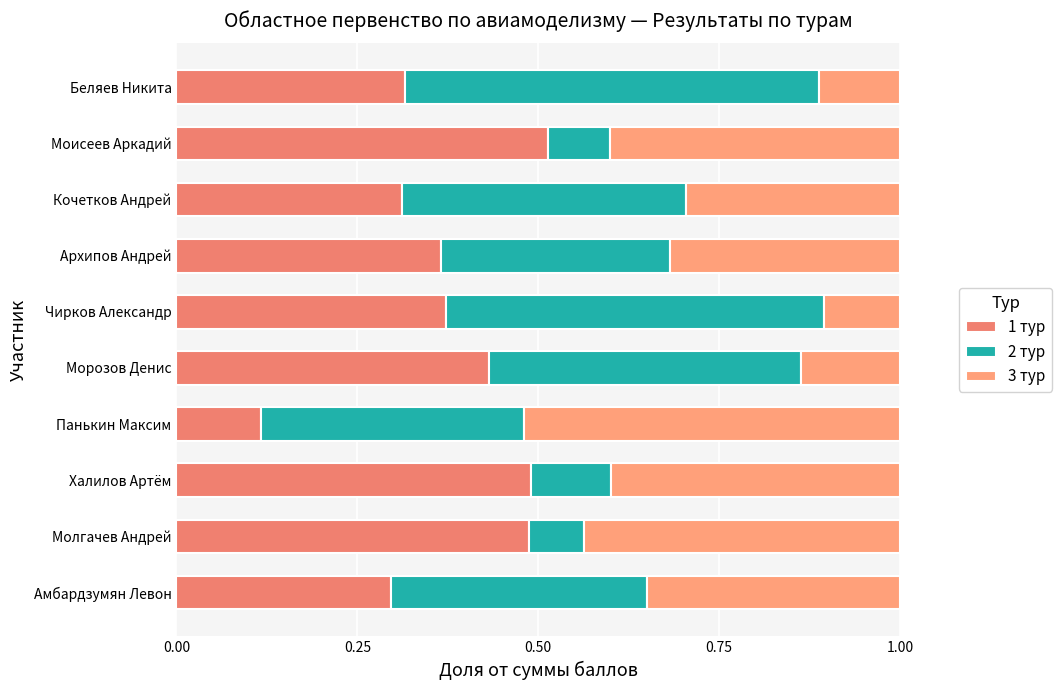

How many series are shown in this chart?

3